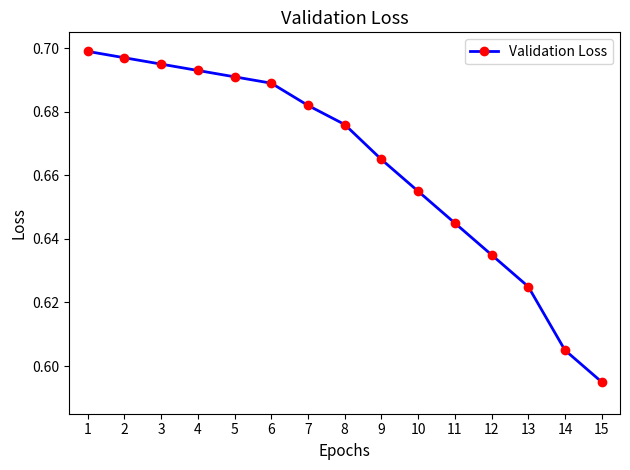

Which label corresponds to the largest value in the chart?

1